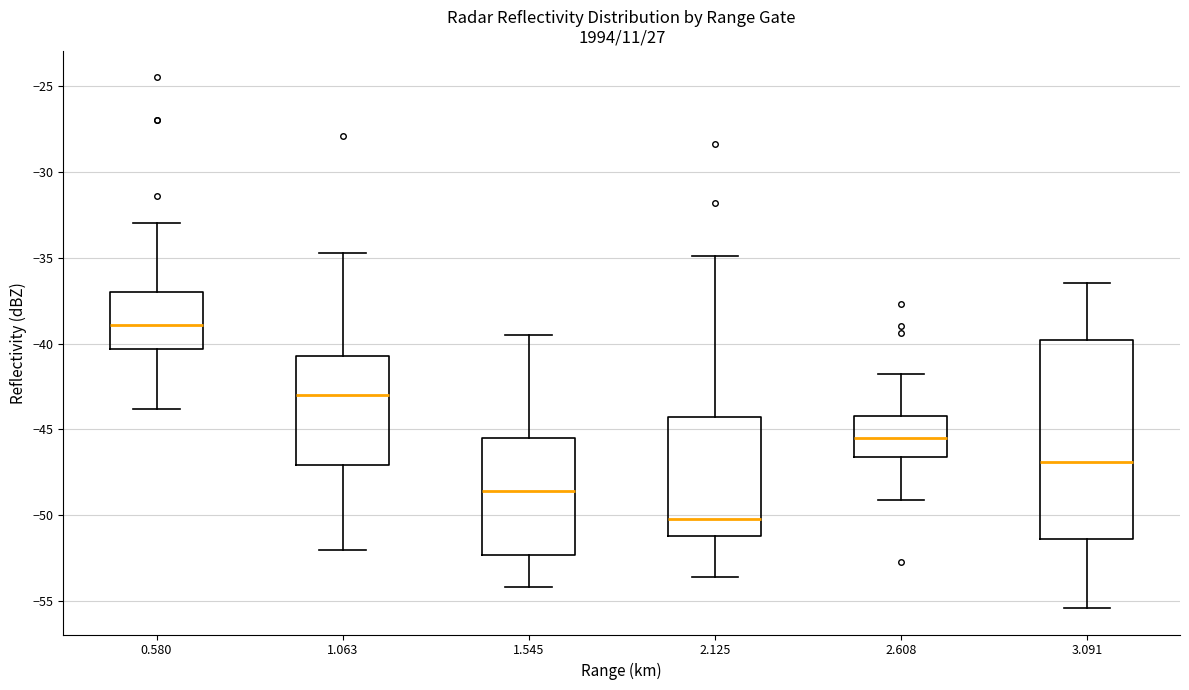

Reading left to right, read every box against the y-axis: the position of its median line, the range the box covers, and the ends of its whiskers. The values are not printed on the chart, so give them approximately, as read against the axis.

0.580: median -39.0, box -40.5 to -37.0, whiskers -44.0 to -33.0
1.063: median -43.0, box -47.0 to -40.5, whiskers -52.0 to -34.5
1.545: median -48.5, box -52.5 to -45.5, whiskers -54.0 to -39.5
2.125: median -50.0, box -51.0 to -44.5, whiskers -53.5 to -35.0
2.608: median -45.5, box -46.5 to -44.0, whiskers -49.0 to -42.0
3.091: median -47.0, box -51.5 to -40.0, whiskers -55.5 to -36.5